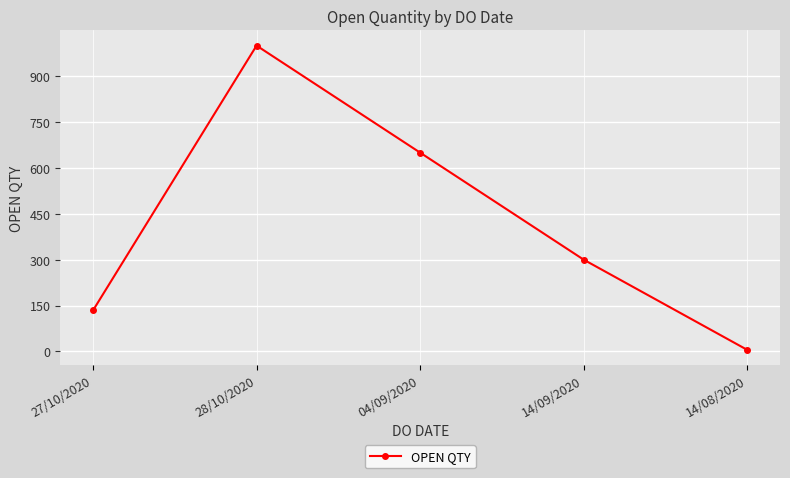

Does the chart display data point markers on the line(s)?

Yes